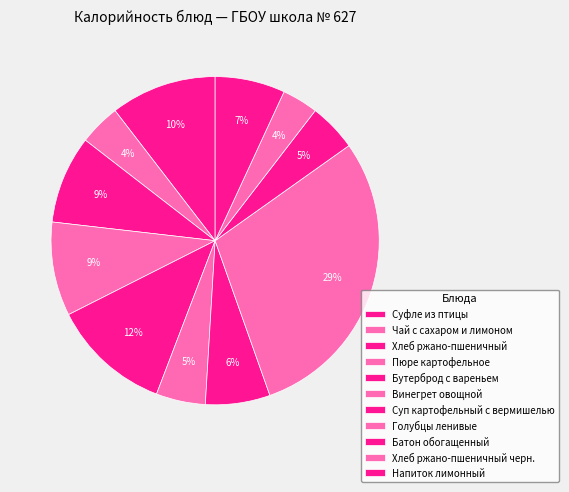

Does Голубцы ленивые represent more than half of the total?

No